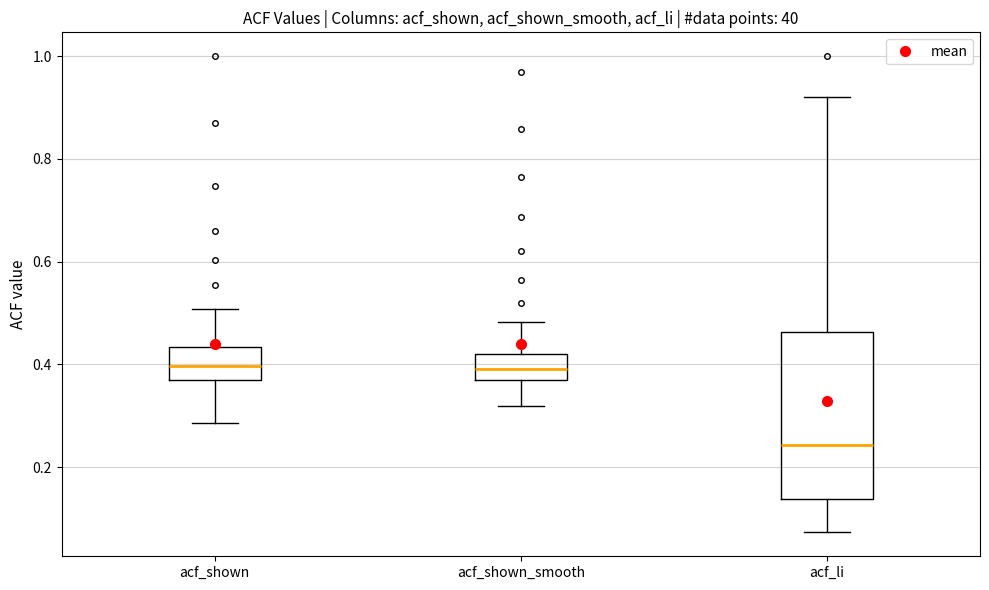

Reading left to right, read every box against the y-axis: the position of its median line, the range the box covers, and the ends of its whiskers. The values are not printed on the chart, so give them approximately, as read against the axis.

acf_shown: median 0.40, box 0.36 to 0.44, whiskers 0.28 to 0.50
acf_shown_smooth: median 0.40, box 0.36 to 0.42, whiskers 0.32 to 0.48
acf_li: median 0.24, box 0.14 to 0.46, whiskers 0.08 to 0.92